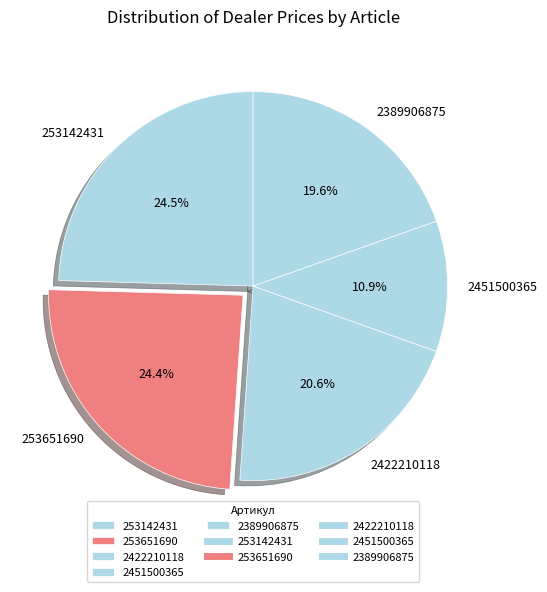

How many slices are in this pie chart?

5